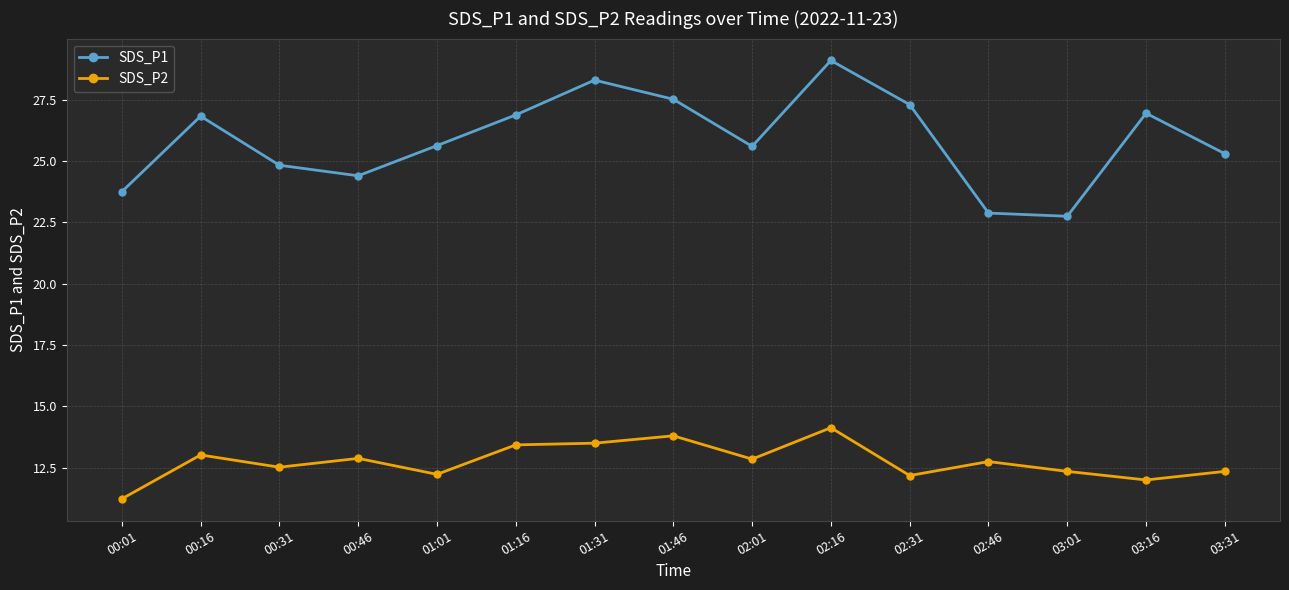

What are all the series names shown in the legend?

SDS_P1, SDS_P2